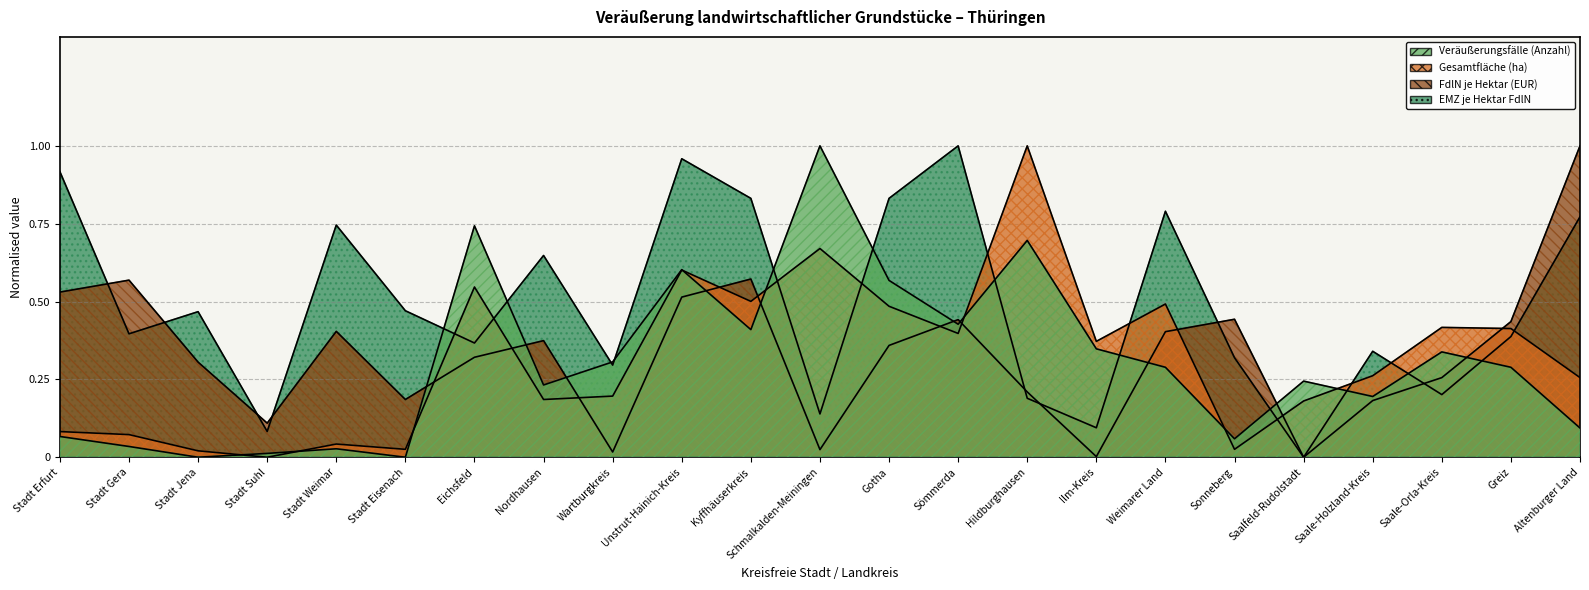

Reading right to left, list all the values displayed in this chart.

Veräußerungsfälle (Anzahl): 0.1	0.3	0.3	0.2	0.2	0.1	0.3	0.3	0.7	0.4	0.6	1.0	0.4	0.6	0.3	0.2	0.7	0.0	0.0	0.0	0.0	0.0	0.1
Gesamtfläche (ha): 0.3	0.4	0.4	0.3	0.2	0.0	0.5	0.4	1.0	0.4	0.5	0.7	0.5	0.6	0.2	0.2	0.5	0.0	0.0	0.0	0.0	0.1	0.1
FdlN je Hektar (EUR): 1.0	0.4	0.3	0.2	0.0	0.4	0.4	0.0	0.2	0.4	0.4	0.0	0.6	0.5	0.0	0.4	0.3	0.2	0.4	0.1	0.3	0.6	0.5
EMZ je Hektar FdlN: 0.8	0.4	0.2	0.3	0.0	0.3	0.8	0.1	0.2	1.0	0.8	0.1	0.8	1.0	0.3	0.6	0.4	0.5	0.7	0.1	0.5	0.4	0.9